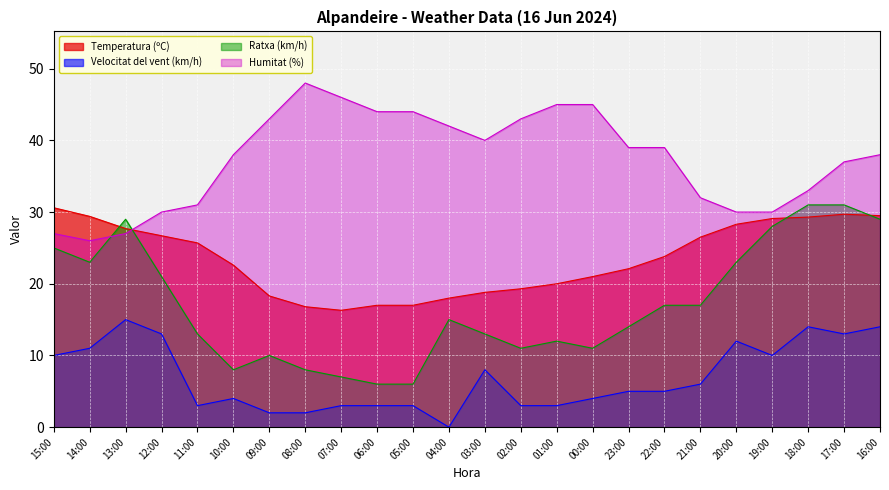

How many data points in Ratxa (km/h) are less than 15?

12